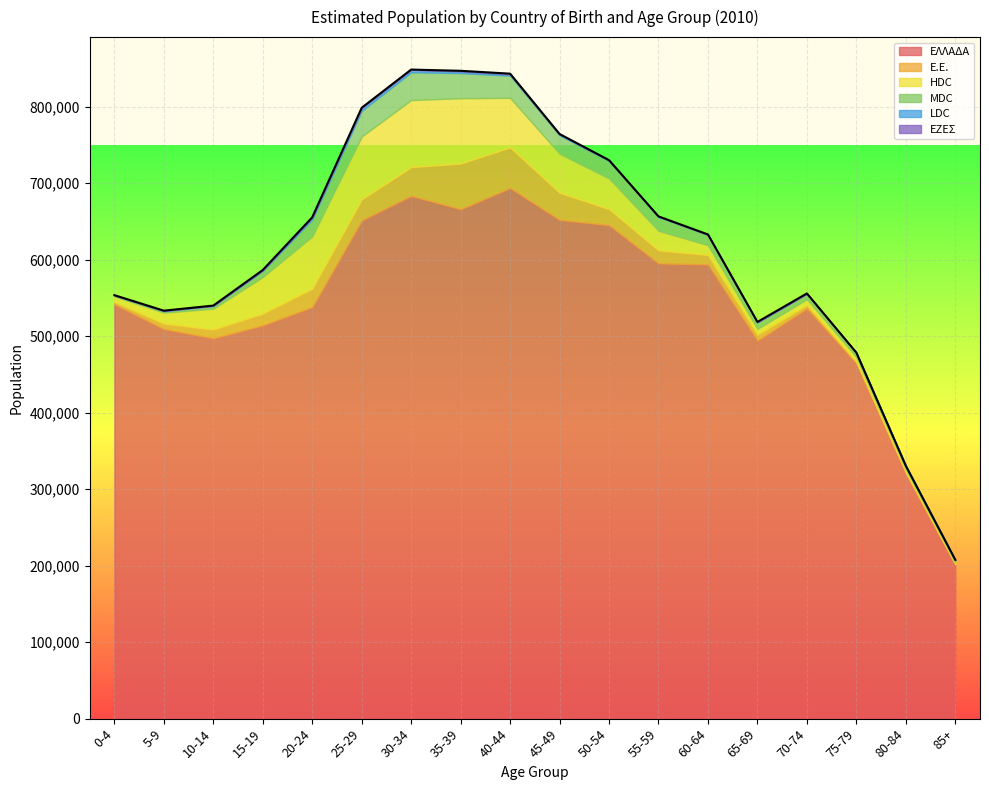

What is the label of the 11th point from the right?

35-39